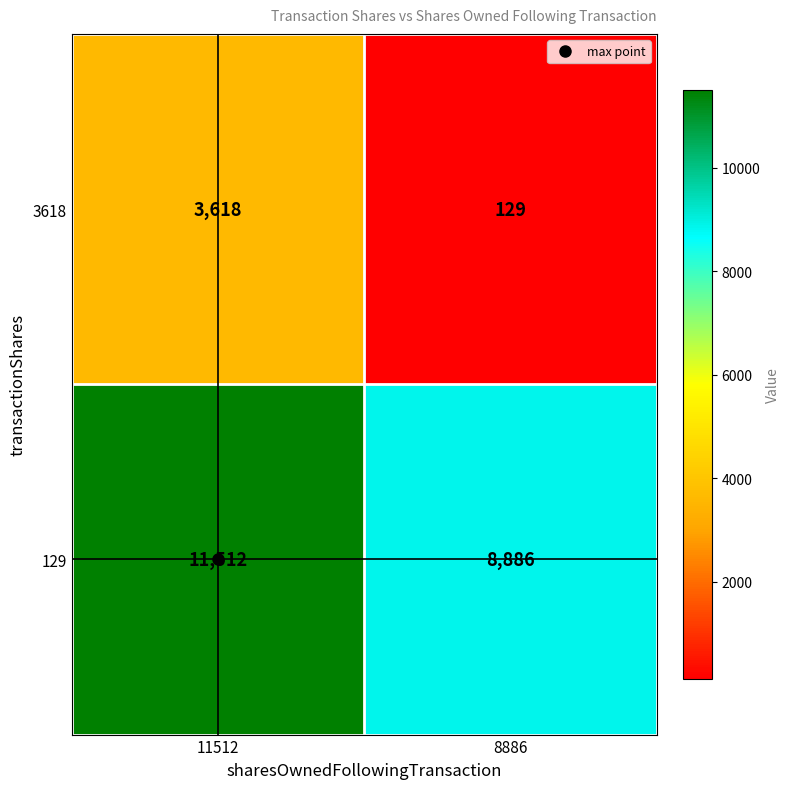

At which label does 3618 reach its minimum?

8886